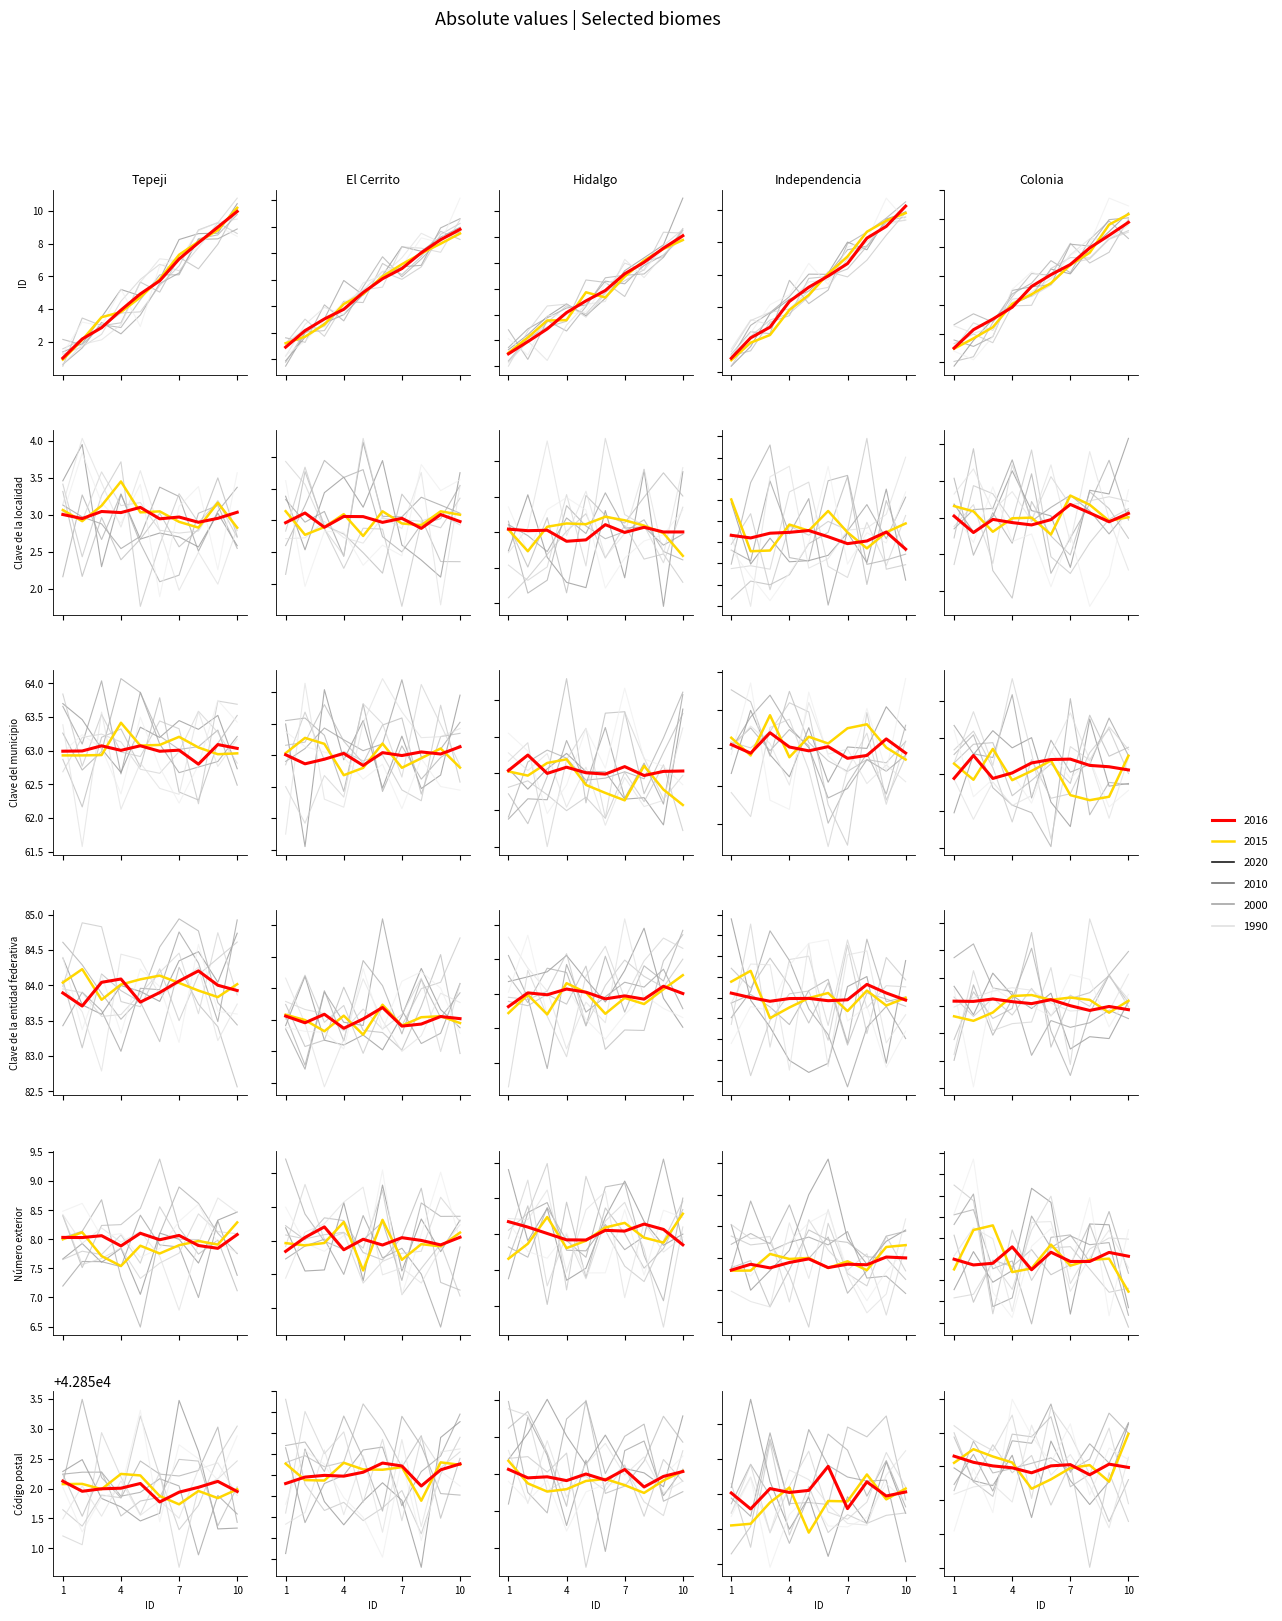

True or false: Número exterior and Clave del municipio intersect in this chart.

False